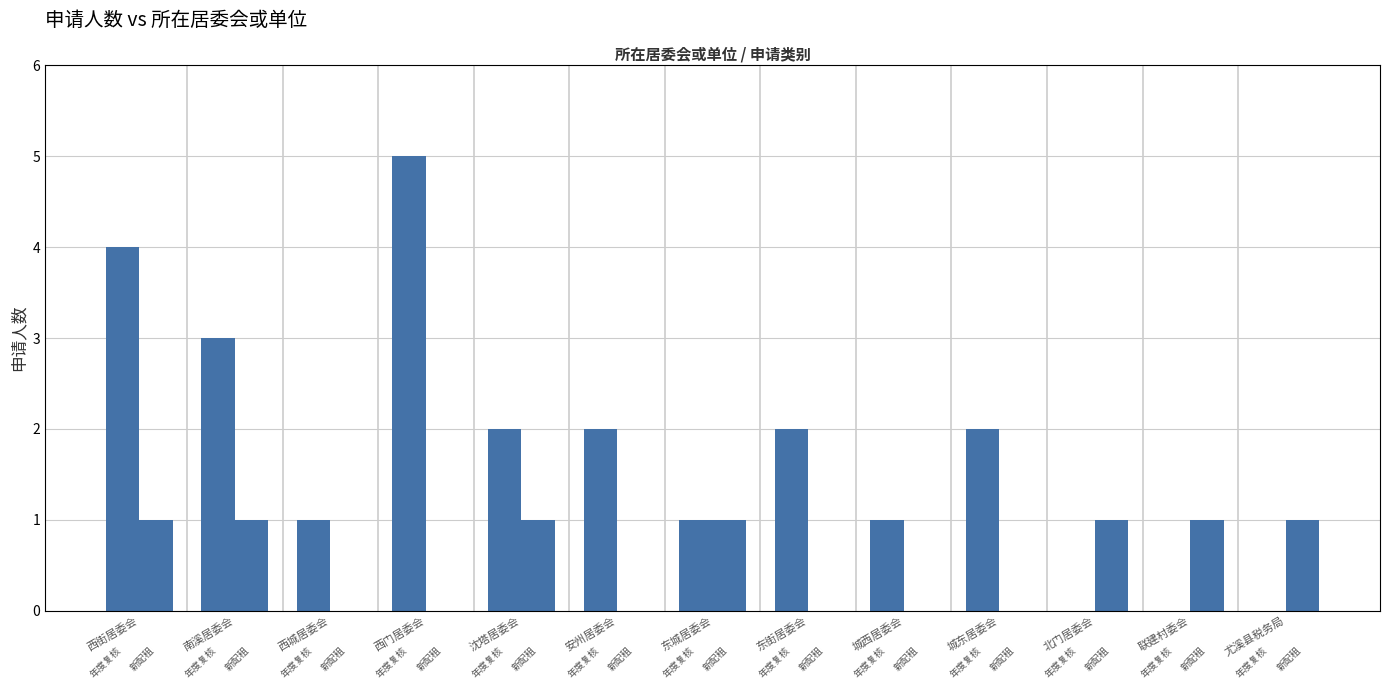

Reading left to right, transcribe all the data shown in this chart.

年度复核: 4	3	1	5	2	2	1	2	1	2	0	0	0
新配租: 1	1	0	0	1	0	1	0	0	0	1	1	1